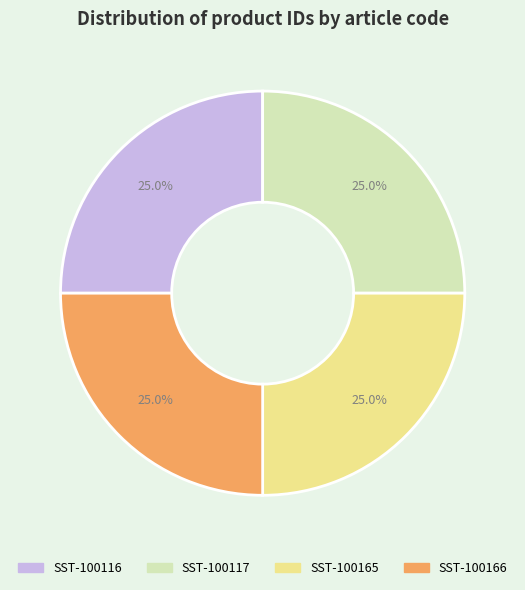

How many segments does this pie chart have?

4